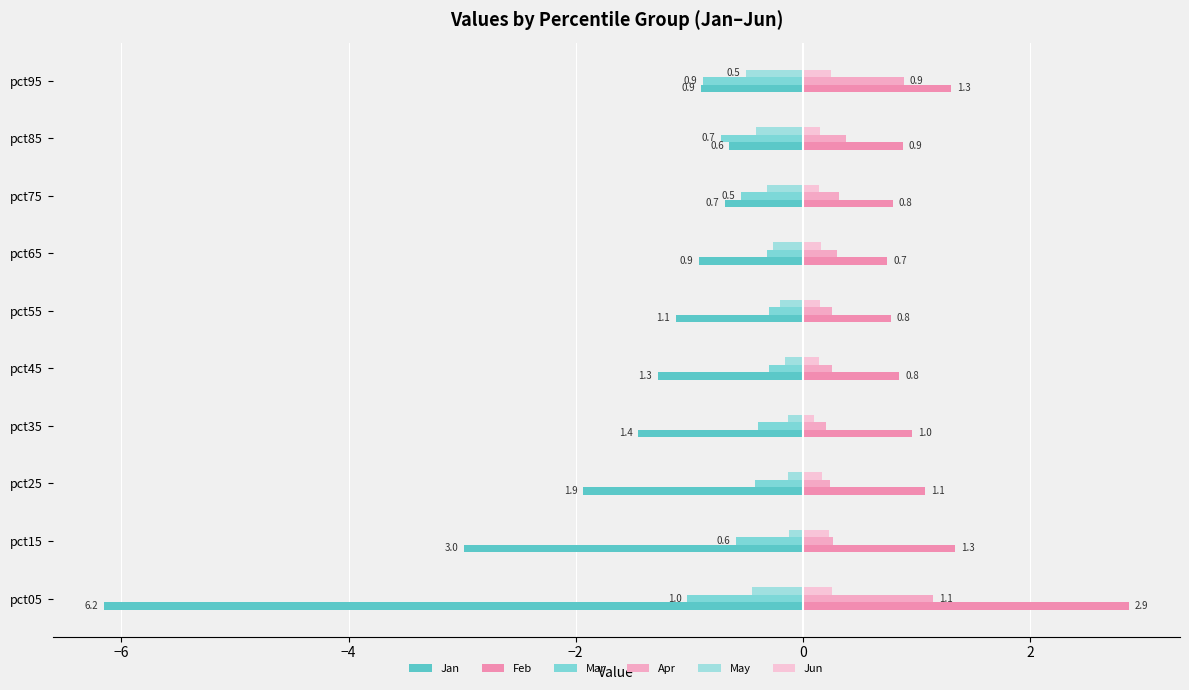

What is the lowest value of the May series?

-0.5